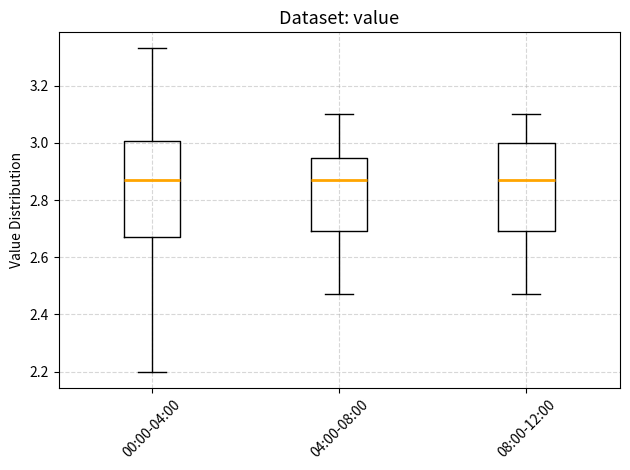

Reading left to right, transcribe this box plot: for each box, give where its median line is, the range the box spans, and where its two whiskers end, as read against the y-axis. The values are not printed on the chart, so give them approximately, as read against the axis.

00:00-04:00: median 2.88, box 2.68 to 3.00, whiskers 2.20 to 3.34
04:00-08:00: median 2.88, box 2.70 to 2.94, whiskers 2.48 to 3.10
08:00-12:00: median 2.88, box 2.70 to 3.00, whiskers 2.48 to 3.10